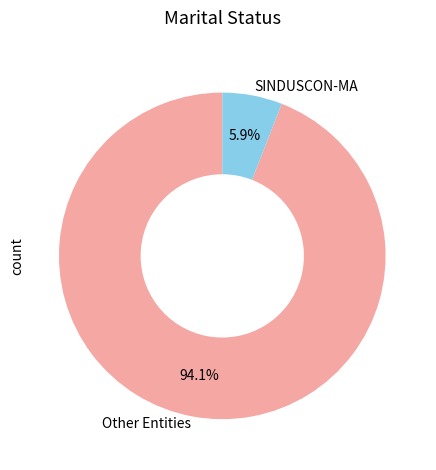

Does Other Entities account for over 50% of the chart?

Yes